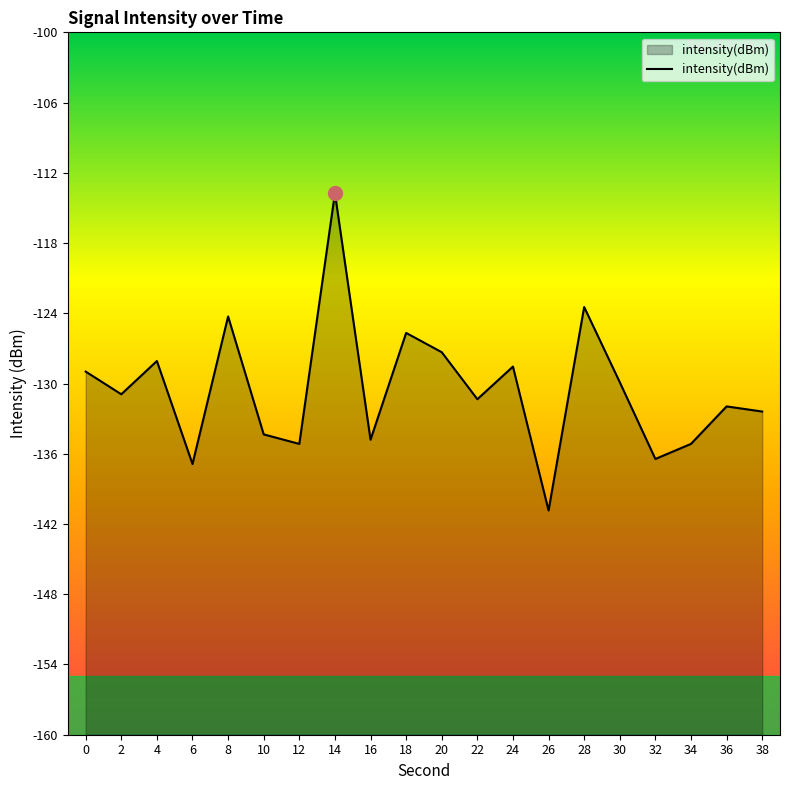

Which label corresponds to the smallest value in the chart?

26